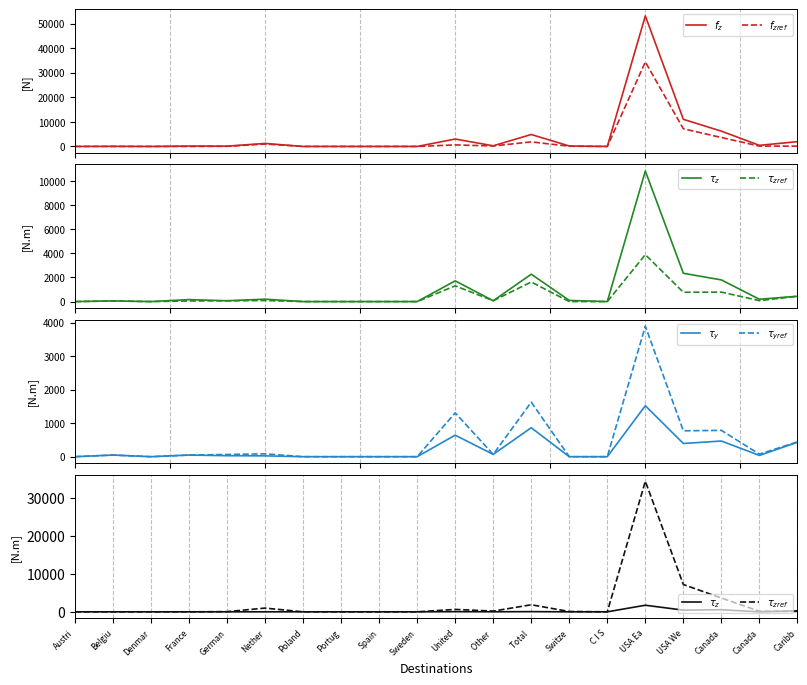

In $f_z$, how many points are higher than both neighbors (excluding endpoints)?

6